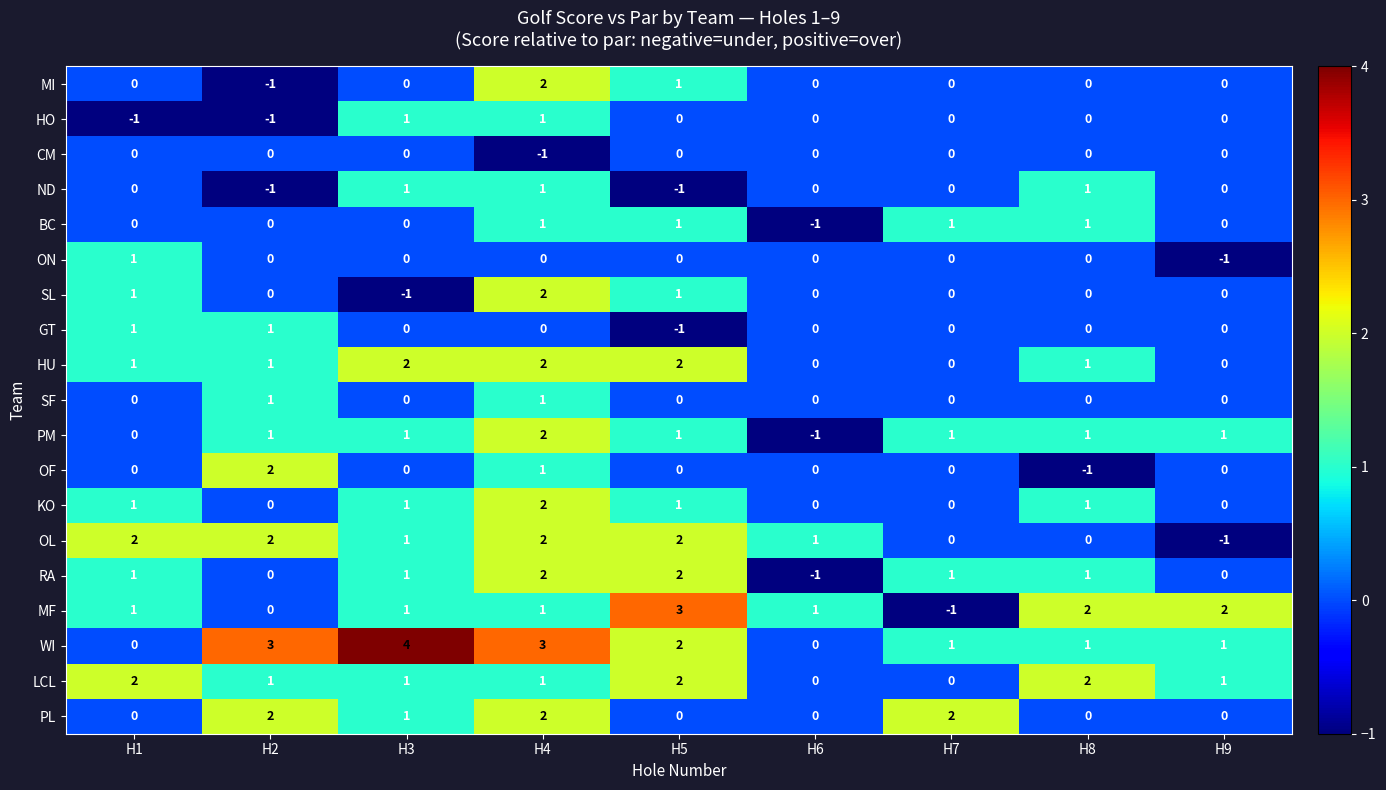

Which label corresponds to the largest value in the chart?

H3